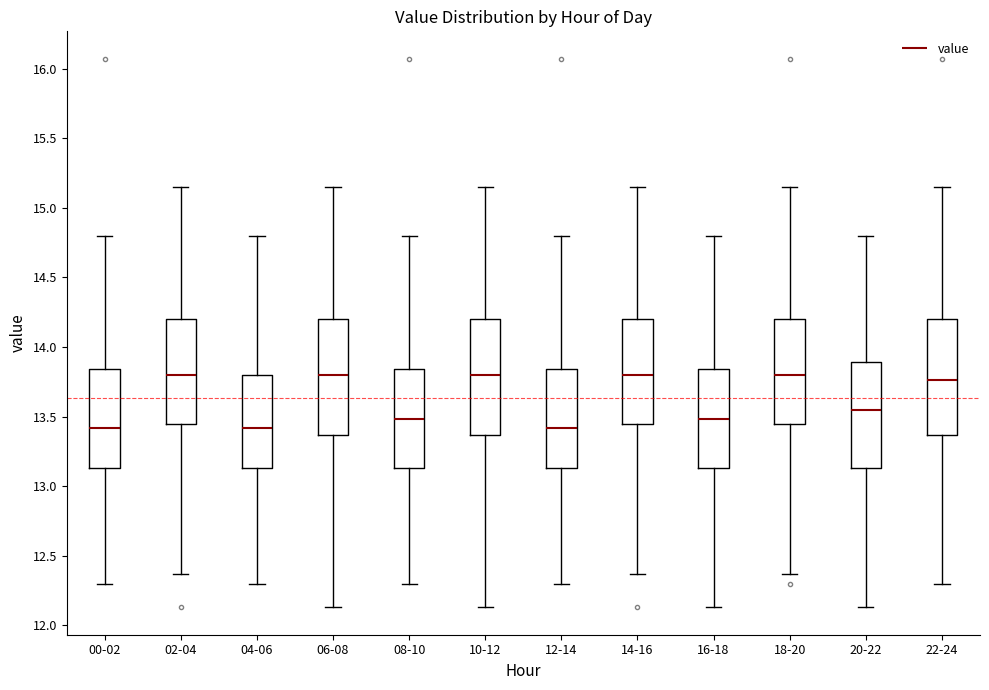

Where does the median line of the box for 00-02 sit on the y-axis? The values are not printed on the chart, so give them approximately, as read against the axis.

13.40